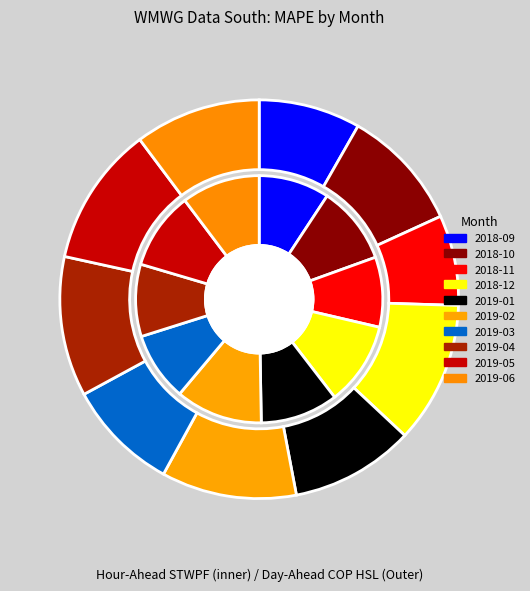

What percentage is NOT represented by 2019-05?

89.8%